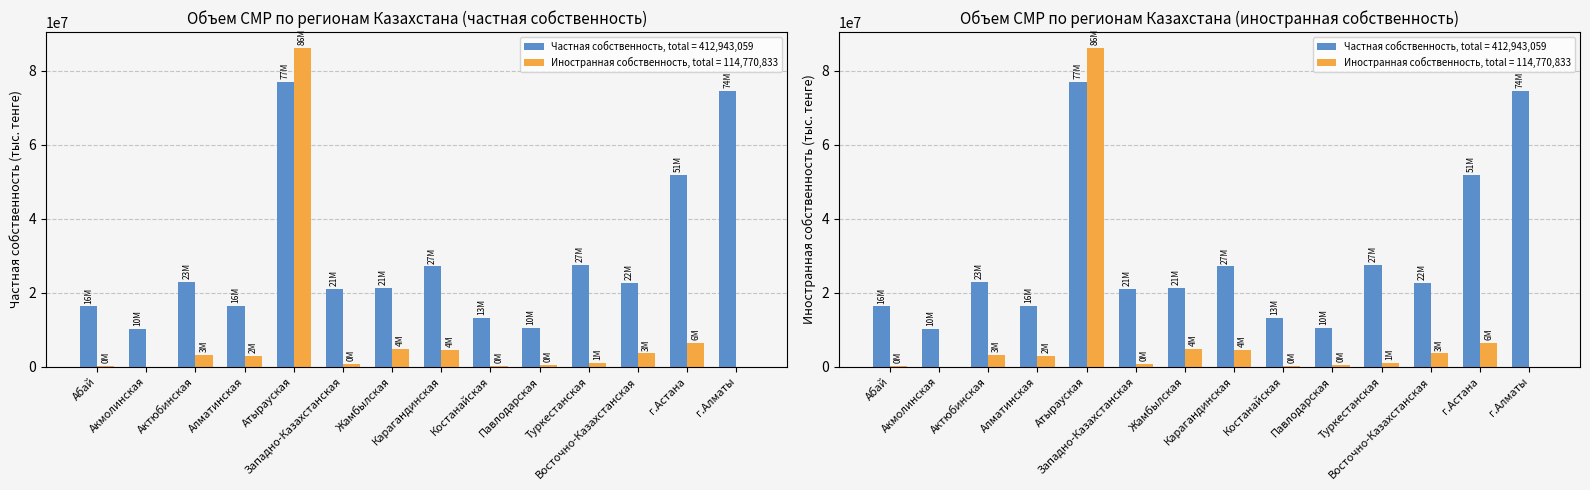

What is the difference between the maximum and second lowest values in the Частная собственность series?

66533979